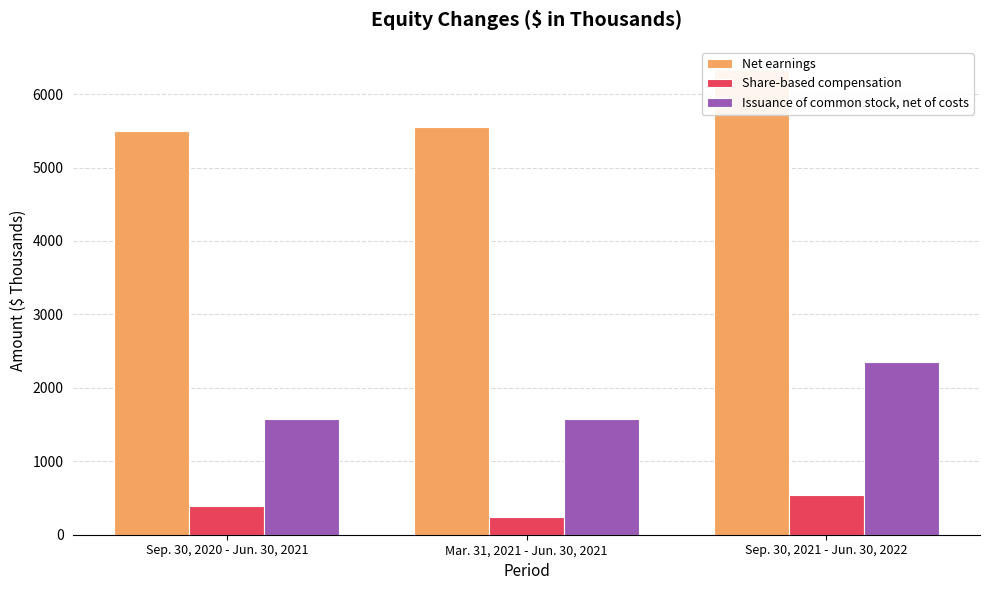

How many data points does each series have?

3